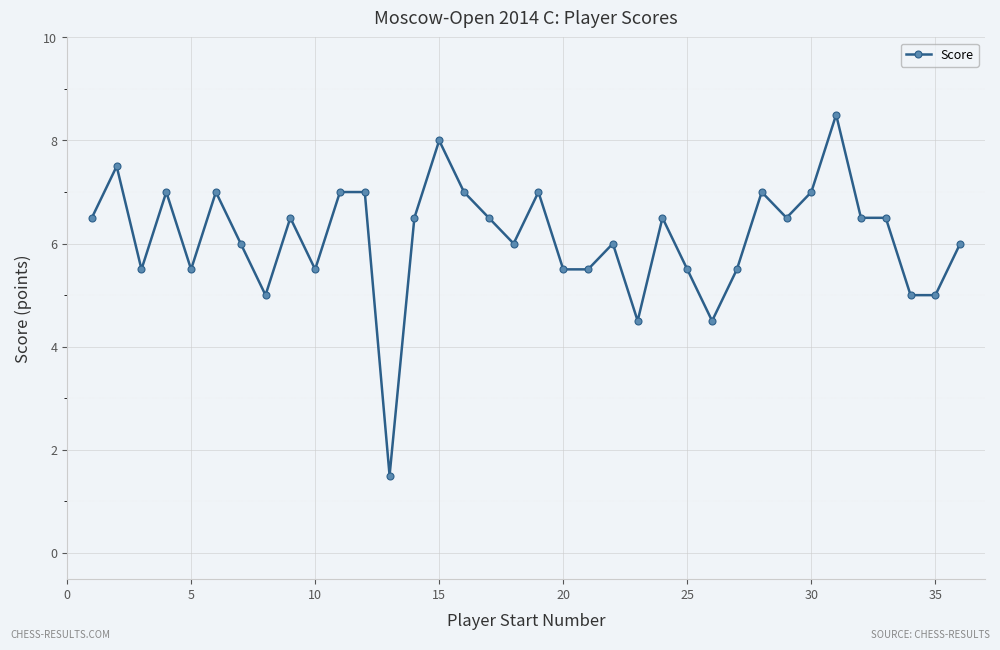

True or false: the data has more than 1 interior local peaks.

True